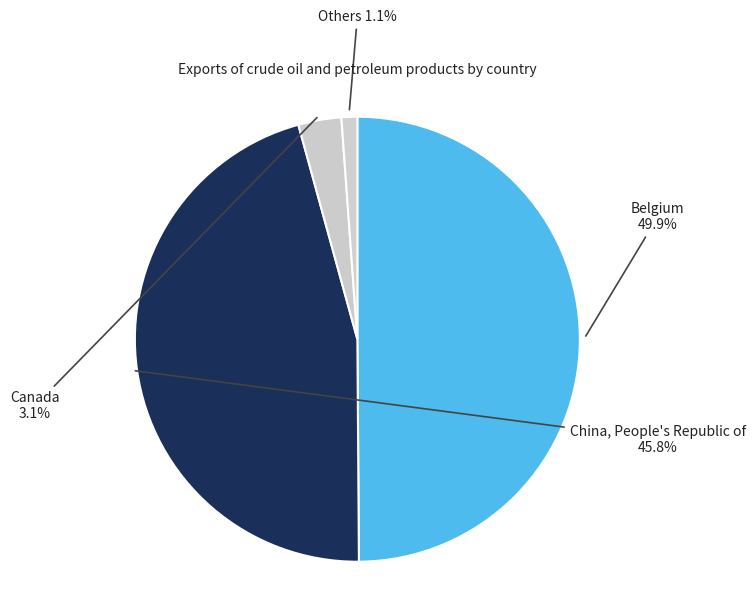

Rank the categories by value from lowest to highest.

Others, Canada, China, People's Republic of, Belgium